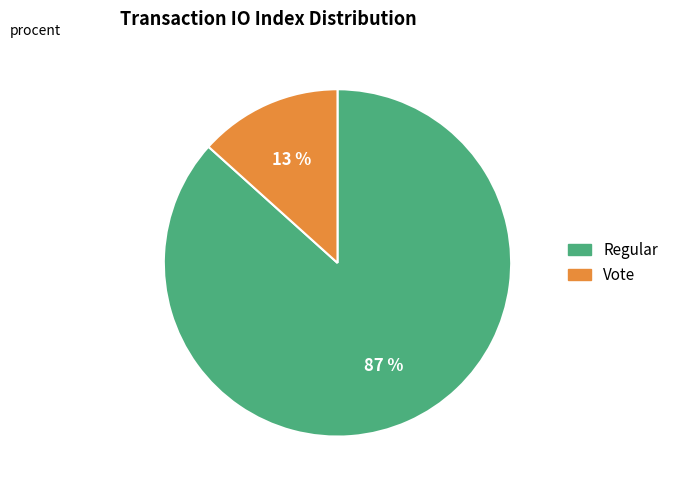

Which category accounts for the majority?

Regular